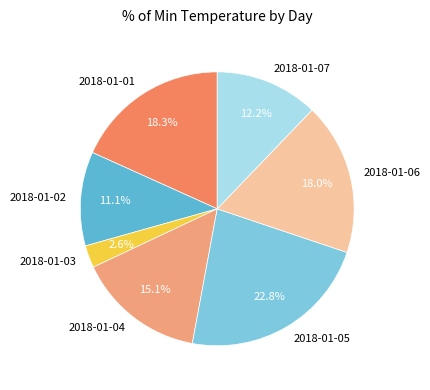

True or false: 2018-01-03 accounts for 3% of the total.

True